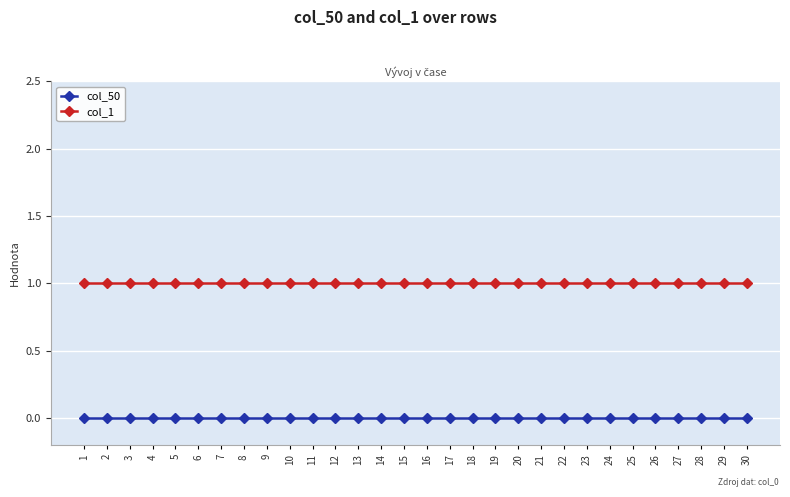

True or false: col_1 and col_50 cross at least once.

False